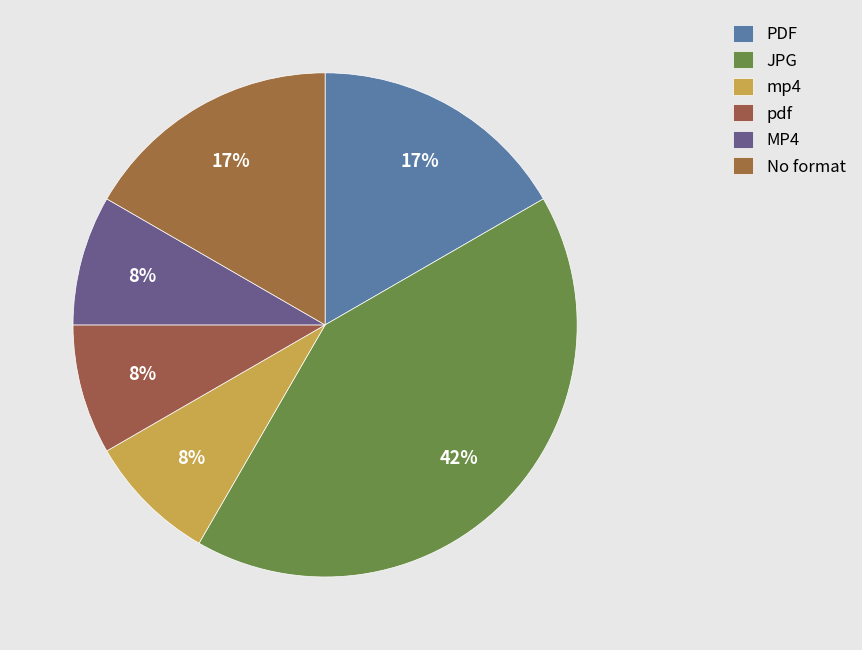

Does No format represent more than half of the total?

No